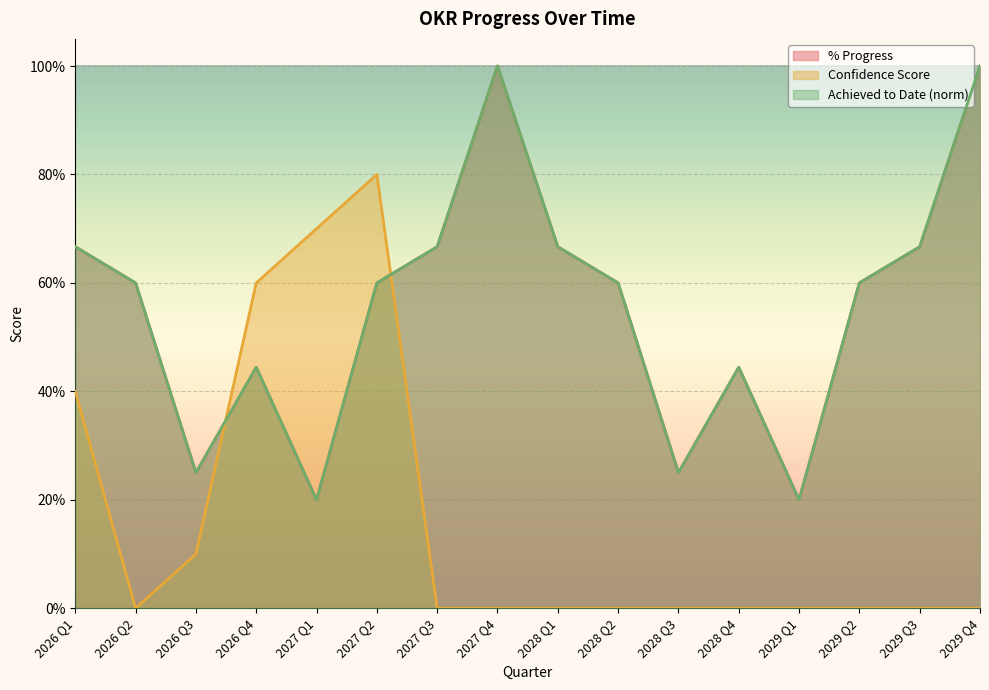

The Confidence Score series shows 0.0 at 2028 Q1. True or false?

True